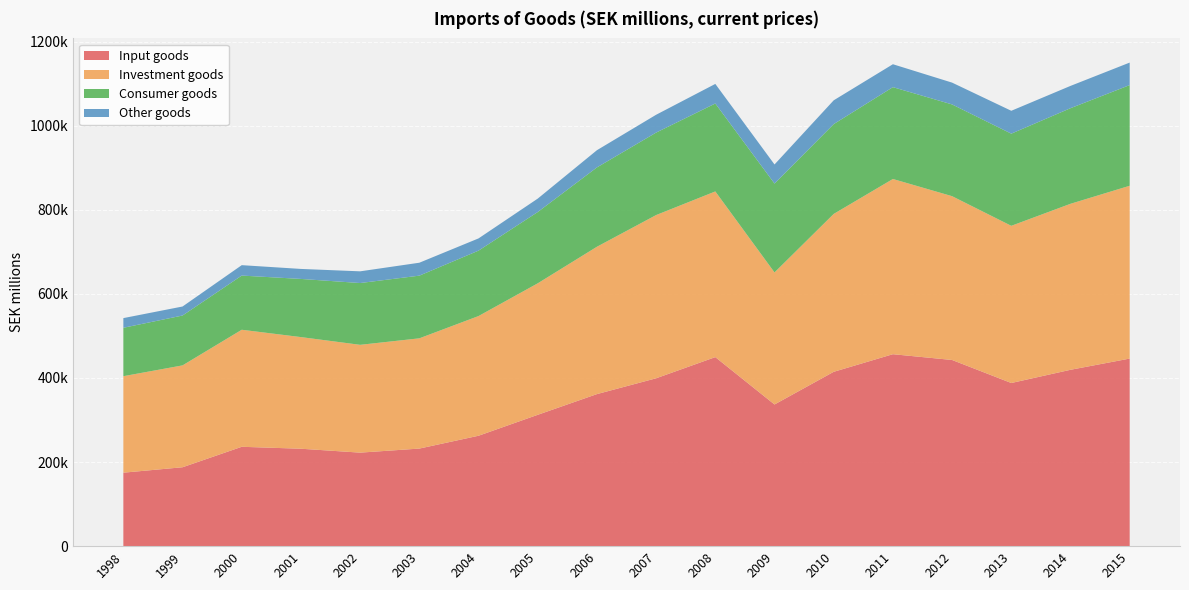

Reading right to left, list all the values displayed in this chart.

Input goods: 2015=446055	2014=419389	2013=387957	2012=442726	2011=456464	2010=414587	2009=336913	2008=449538	2007=399184	2006=361577	2005=312331	2004=262547	2003=232048	2002=222381	2001=231659	2000=236290	1999=187619	1998=174705
Investment goods: 2015=410962	2014=394741	2013=373816	2012=389516	2011=416657	2010=375464	2009=313990	2008=393978	2007=388159	2006=350389	2005=312678	2004=284627	2003=262156	2002=256370	2001=265492	2000=278306	1999=242253	1998=229464
Consumer goods: 2015=239398	2014=227352	2013=219154	2012=218174	2011=218407	2010=213600	2009=211335	2008=209136	2007=196120	2006=188692	2005=169524	2004=155581	2003=149059	2002=146943	2001=138310	2000=128848	1999=118590	1998=115131
Other goods: 2015=53526	2014=52999	2013=54376	2012=51868	2011=54492	2010=56559	2009=45401	2008=46560	2007=42387	2006=40906	2005=31909	2004=29065	2003=30737	2002=27842	2001=23777	2000=24758	1999=21419	1998=22989